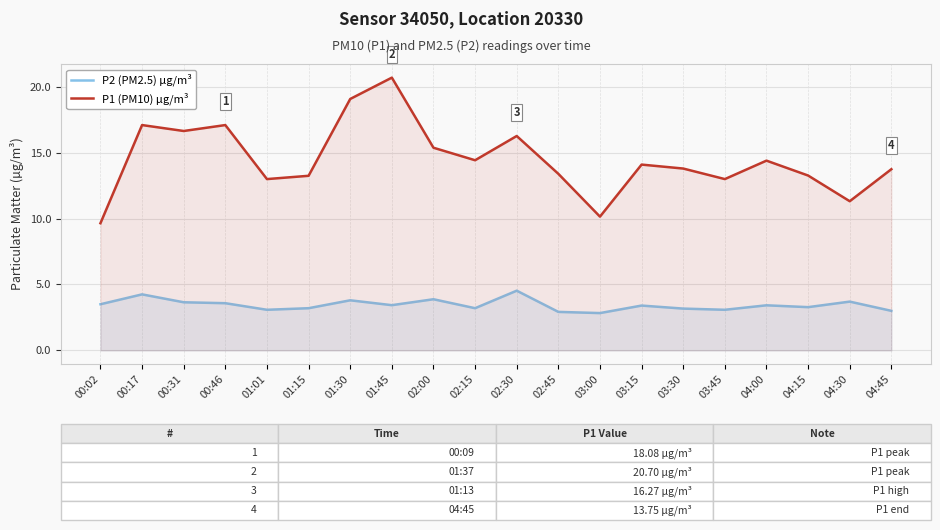

Is the value of P1 (PM10) µg/m³ at 00:31 greater than the value of P2 (PM2.5) µg/m³ at 00:02?

Yes